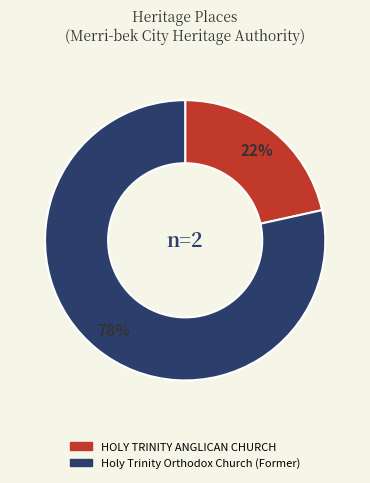

Approximately how many times larger is the value at HOLY TRINITY ANGLICAN CHURCH compared to Holy Trinity Orthodox Church (Former)?

0.3